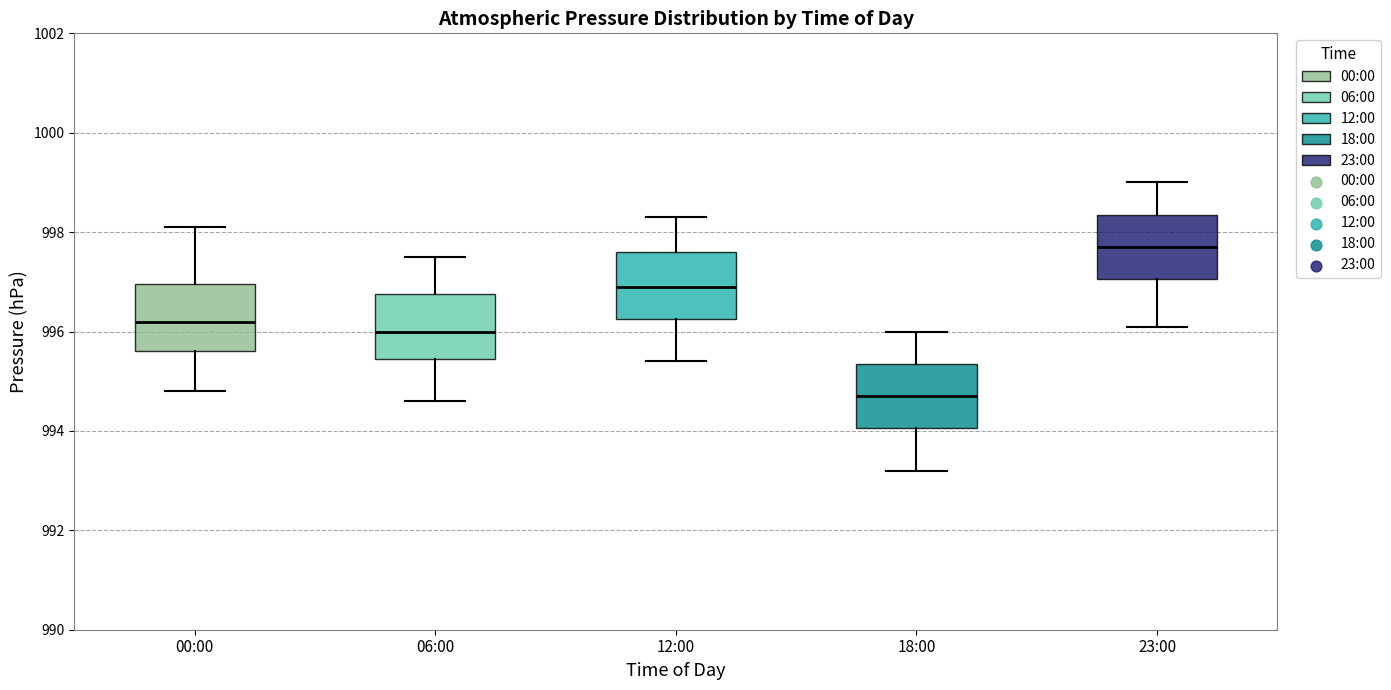

Reading left to right, read every box against the y-axis: the position of its median line, the range the box covers, and the ends of its whiskers. The values are not printed on the chart, so give them approximately, as read against the axis.

00:00: median 996.2, box 995.6 to 997.0, whiskers 994.8 to 998.2
06:00: median 996.0, box 995.4 to 996.8, whiskers 994.6 to 997.6
12:00: median 997.0, box 996.2 to 997.6, whiskers 995.4 to 998.4
18:00: median 994.8, box 994.0 to 995.4, whiskers 993.2 to 996.0
23:00: median 997.8, box 997.0 to 998.4, whiskers 996.2 to 999.0